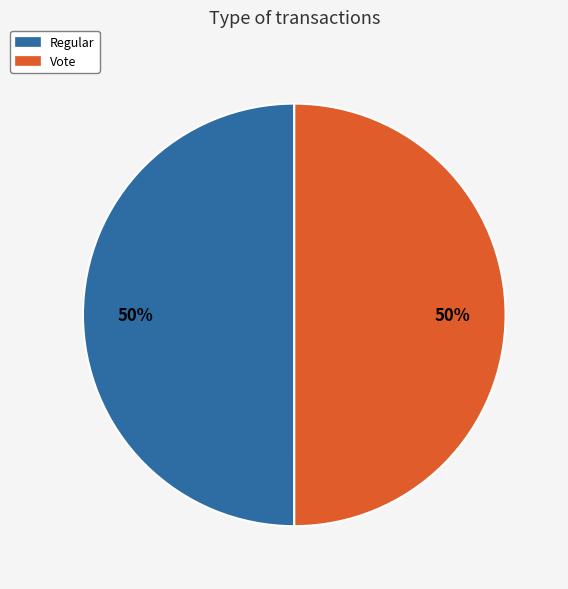

Combined, do Regular and Vote account for over 50%?

Yes